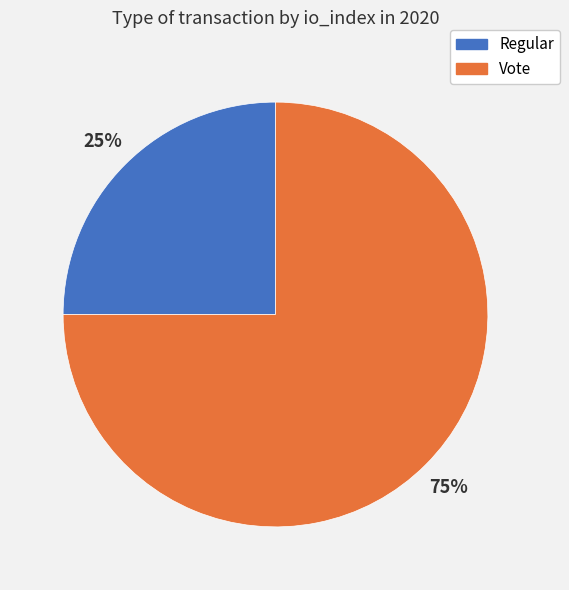

What percentage is the Regular slice, to the nearest percent?

25%